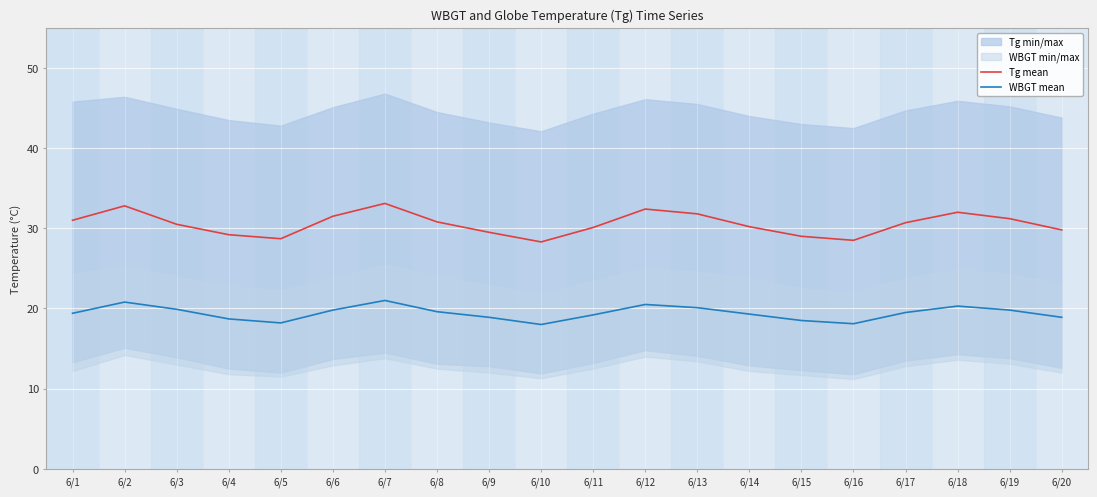

True or false: WBGT mean has more than 0 interior local peaks.

True